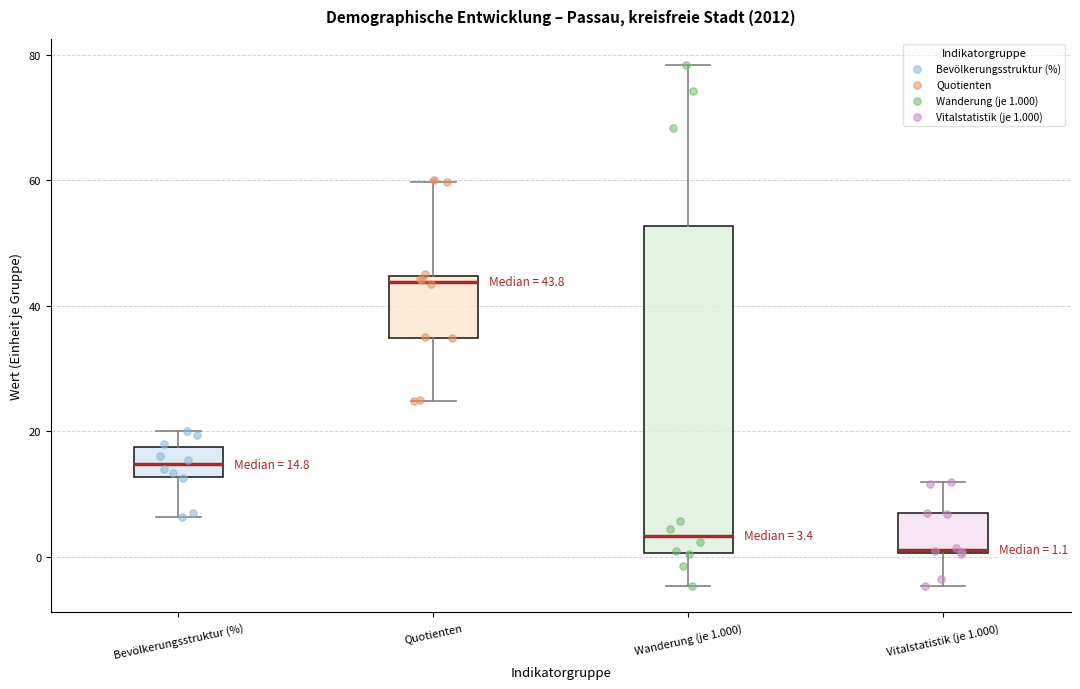

Comparing the boxes themselves (not the whiskers), which one is the tallest?

Wanderung (je 1.000)